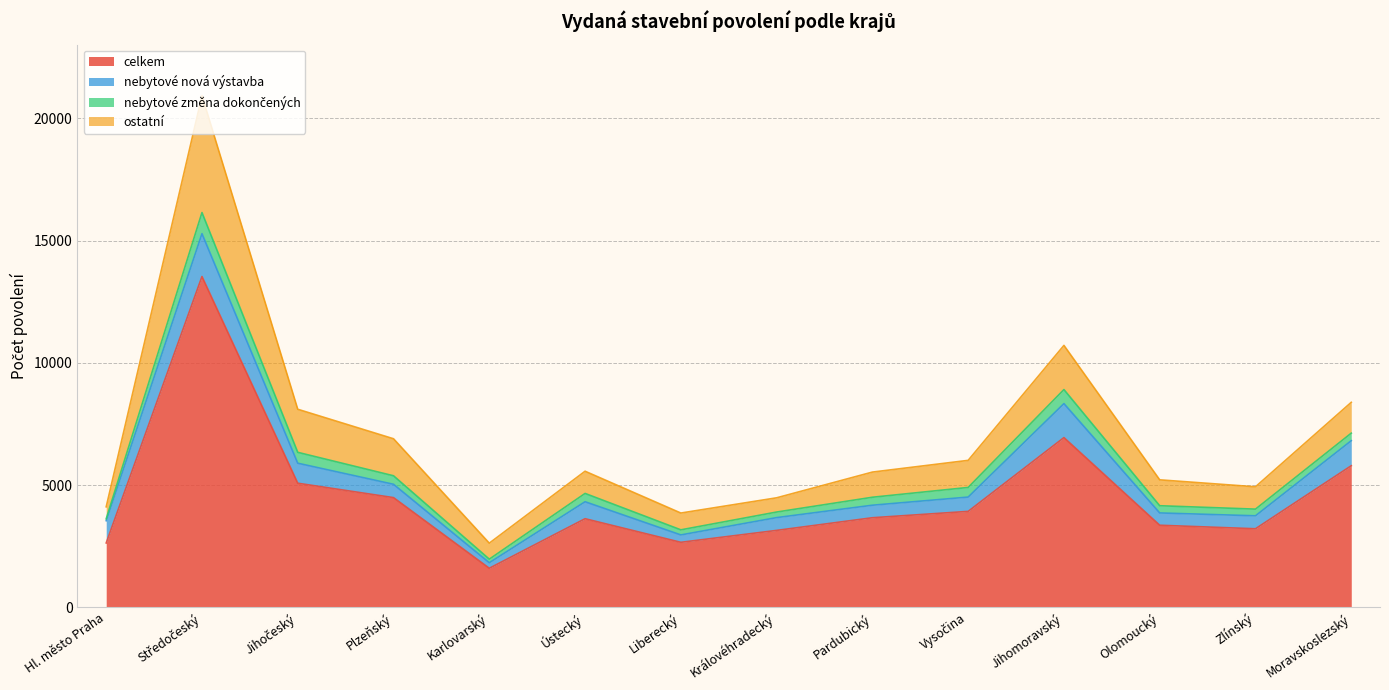

What value does the nebytové nová výstavba series have at Olomoucký, to the nearest 10?

500